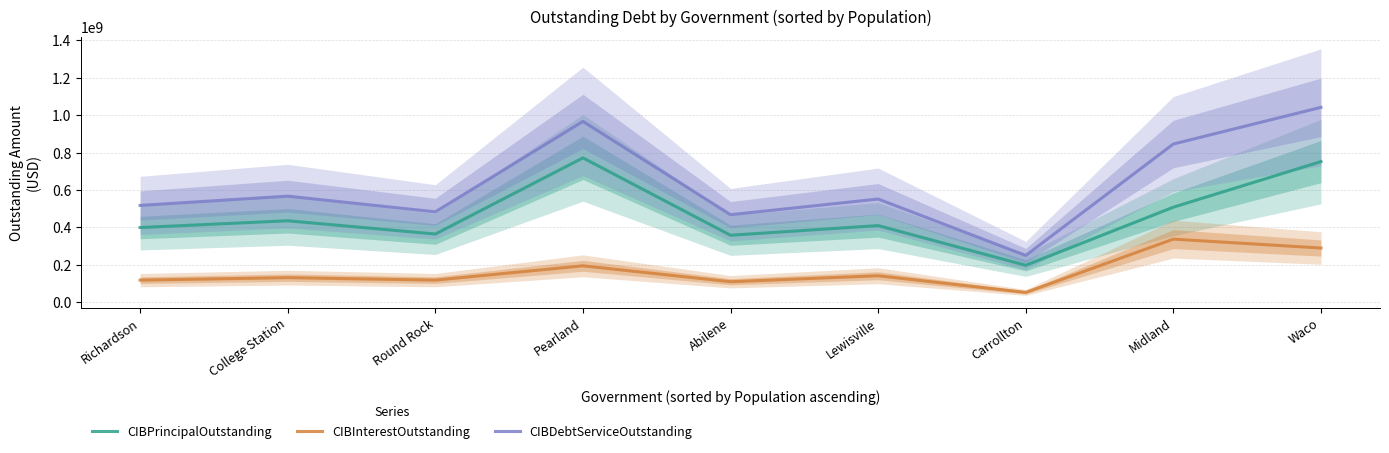

At which category is the sum across all series the highest?

Waco